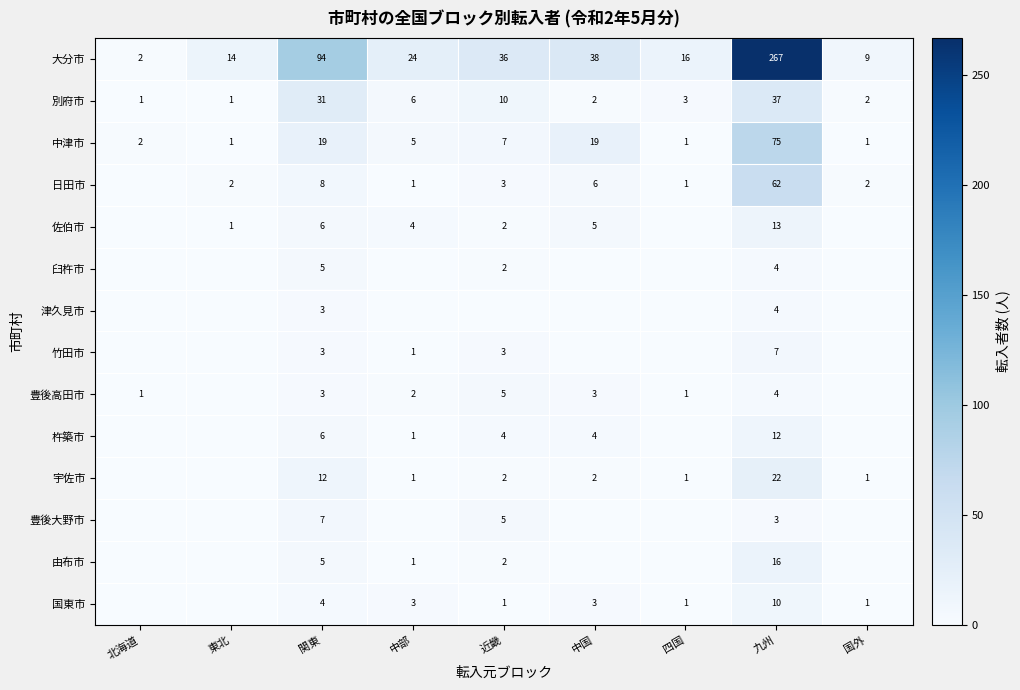

What is the total value across all series at 関東?

206